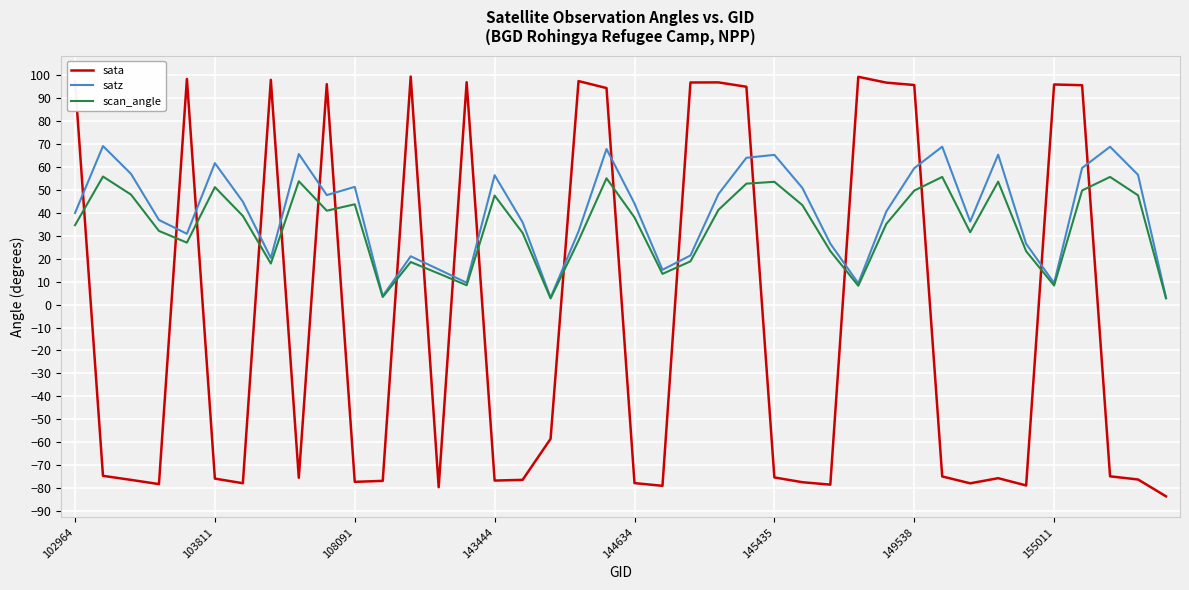

Which series has the largest range (max minus min)?

sata